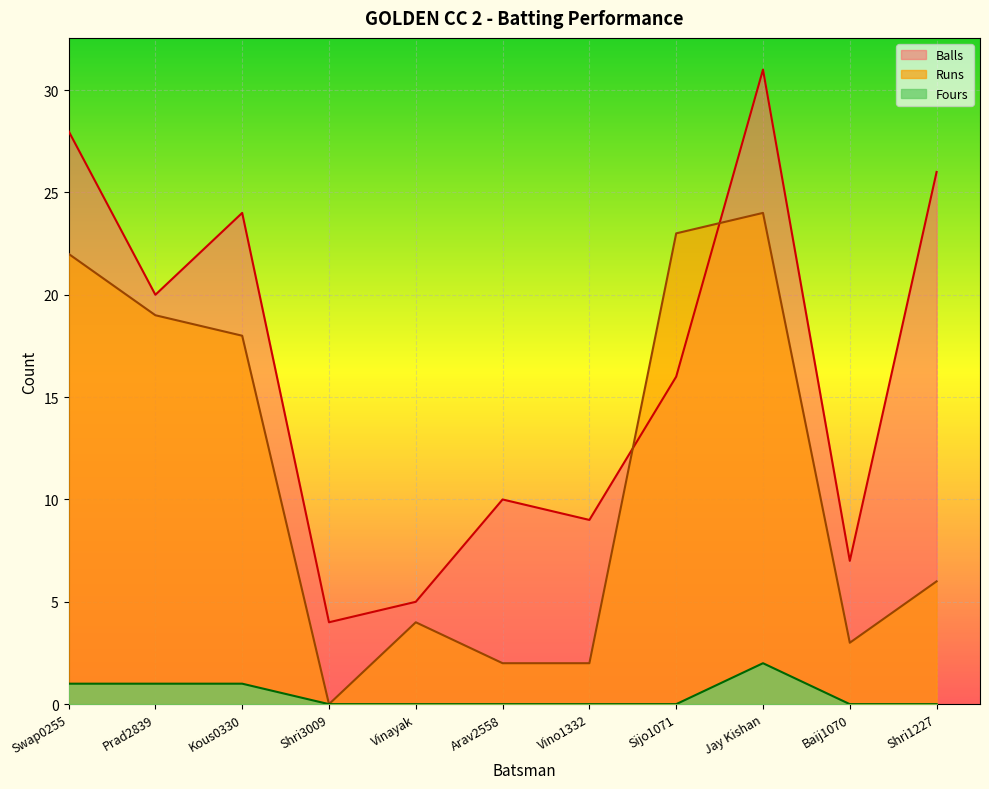

How many interior local valleys does the Balls series have?

4